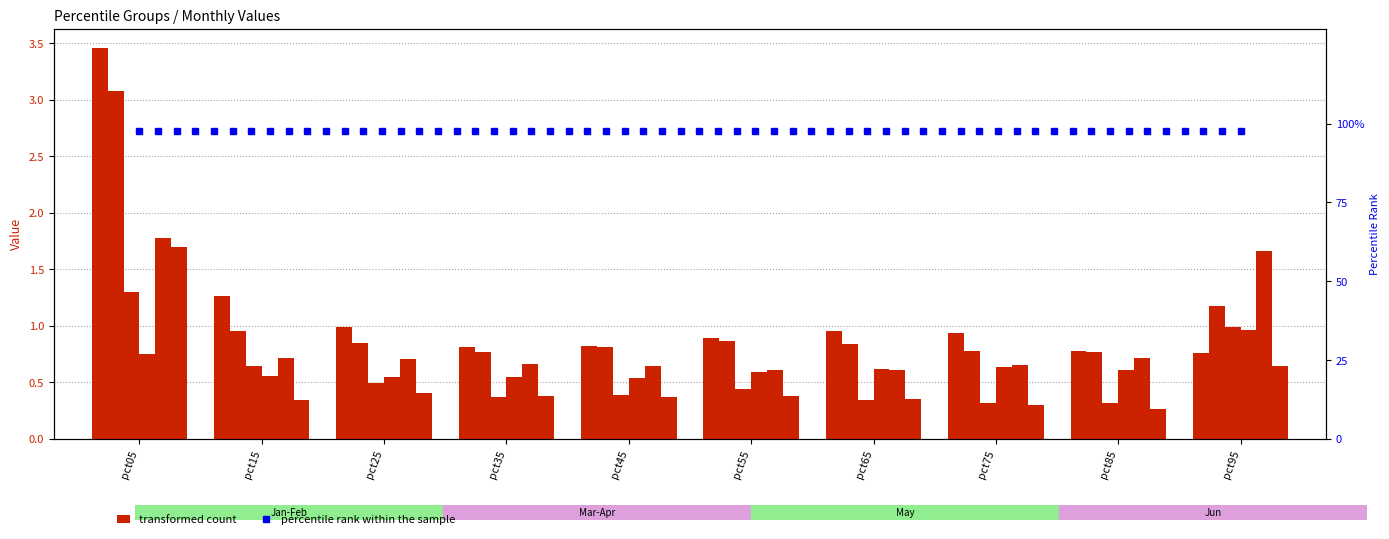

Reading left to right, extract all data points from this chart.

Jan: 3.5	1.3	1.0	0.8	0.8	0.9	1.0	0.9	0.8	0.8
Feb: 3.1	1.0	0.8	0.8	0.8	0.9	0.8	0.8	0.8	1.2
Mar: 1.3	0.6	0.5	0.4	0.4	0.4	0.3	0.3	0.3	1.0
Apr: 0.8	0.6	0.5	0.6	0.5	0.6	0.6	0.6	0.6	1.0
May: 1.8	0.7	0.7	0.7	0.6	0.6	0.6	0.7	0.7	1.7
Jun: 1.7	0.3	0.4	0.4	0.4	0.4	0.4	0.3	0.3	0.6